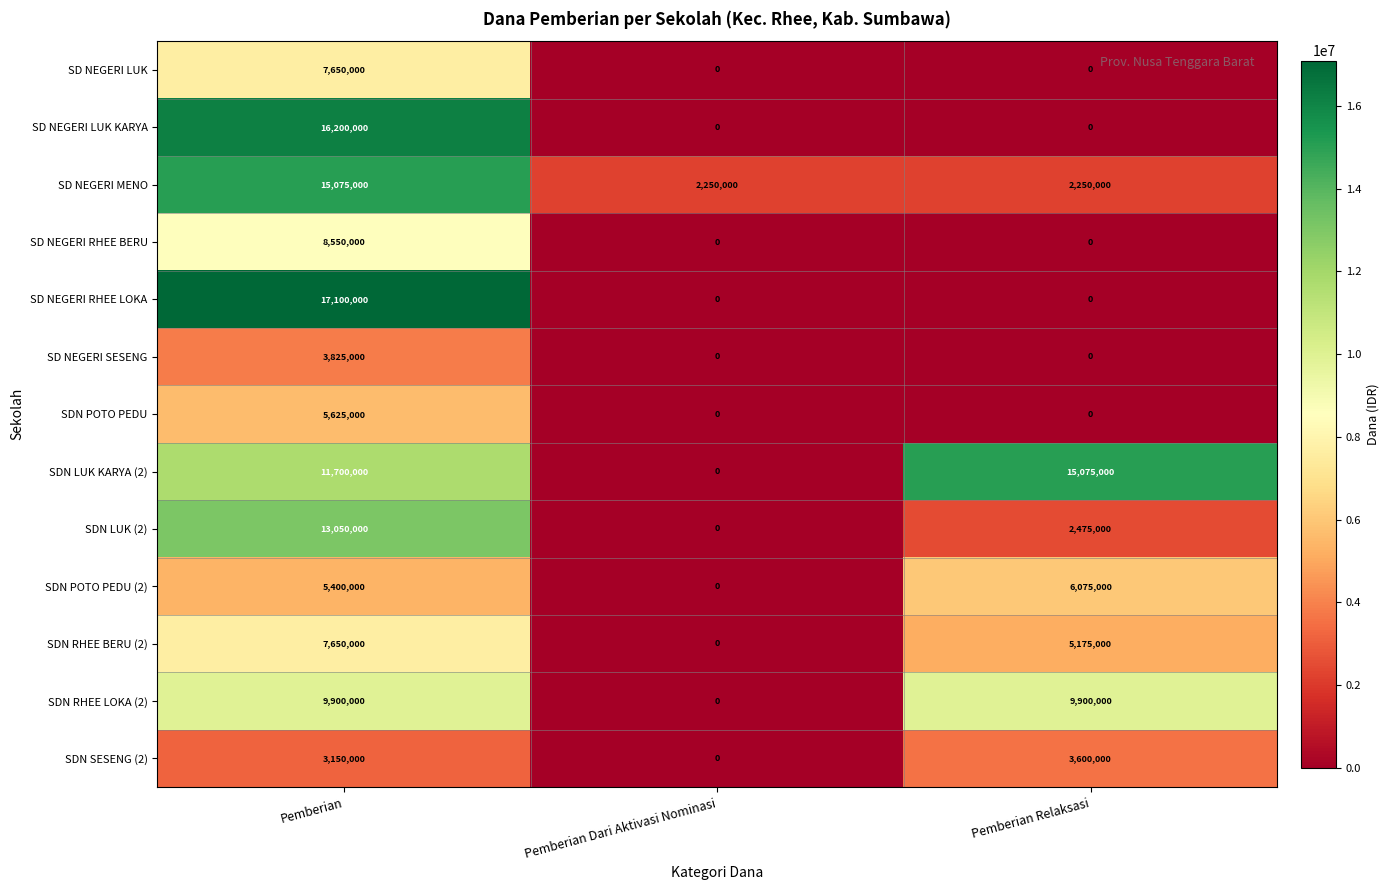

At which category is the sum across all series the highest?

Pemberian